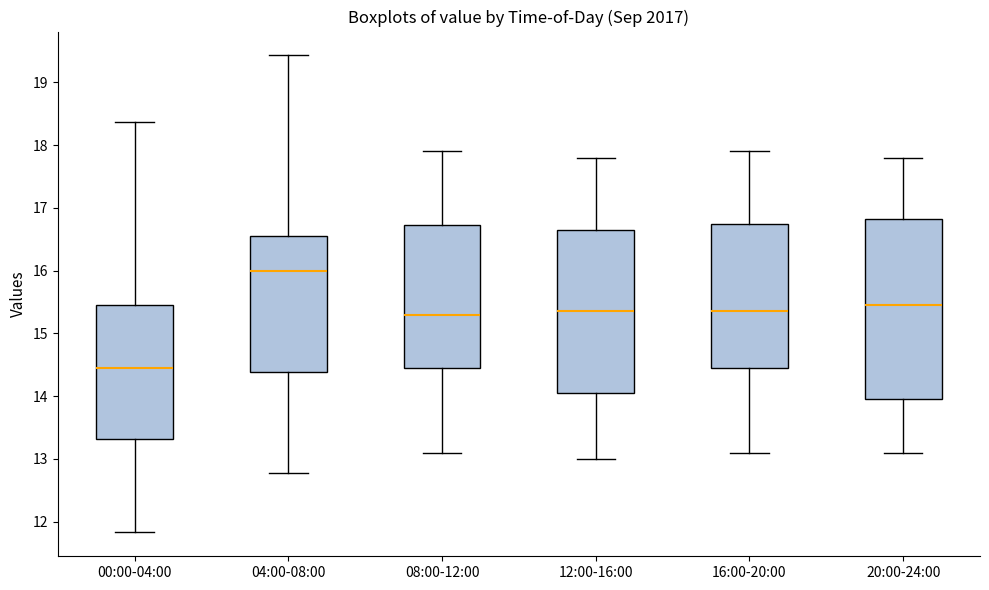

Reading left to right, read every box against the y-axis: the position of its median line, the range the box covers, and the ends of its whiskers. The values are not printed on the chart, so give them approximately, as read against the axis.

00:00-04:00: median 14.5, box 13.3 to 15.5, whiskers 11.8 to 18.4
04:00-08:00: median 16.0, box 14.4 to 16.6, whiskers 12.8 to 19.4
08:00-12:00: median 15.3, box 14.5 to 16.7, whiskers 13.1 to 17.9
12:00-16:00: median 15.4, box 14.1 to 16.7, whiskers 13.0 to 17.8
16:00-20:00: median 15.4, box 14.5 to 16.8, whiskers 13.1 to 17.9
20:00-24:00: median 15.5, box 14.0 to 16.8, whiskers 13.1 to 17.8